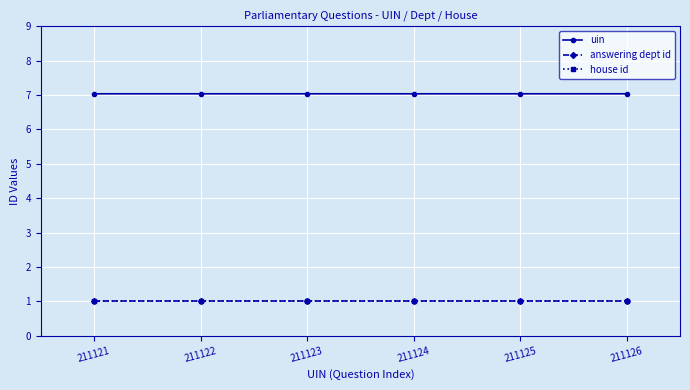

Reading right to left, extract all data points from this chart.

uin: 211126=7.0	211125=7.0	211124=7.0	211123=7.0	211122=7.0	211121=7.0
answering dept id: 211126=1.0	211125=1.0	211124=1.0	211123=1.0	211122=1.0	211121=1.0
house id: 211126=1.0	211125=1.0	211124=1.0	211123=1.0	211122=1.0	211121=1.0